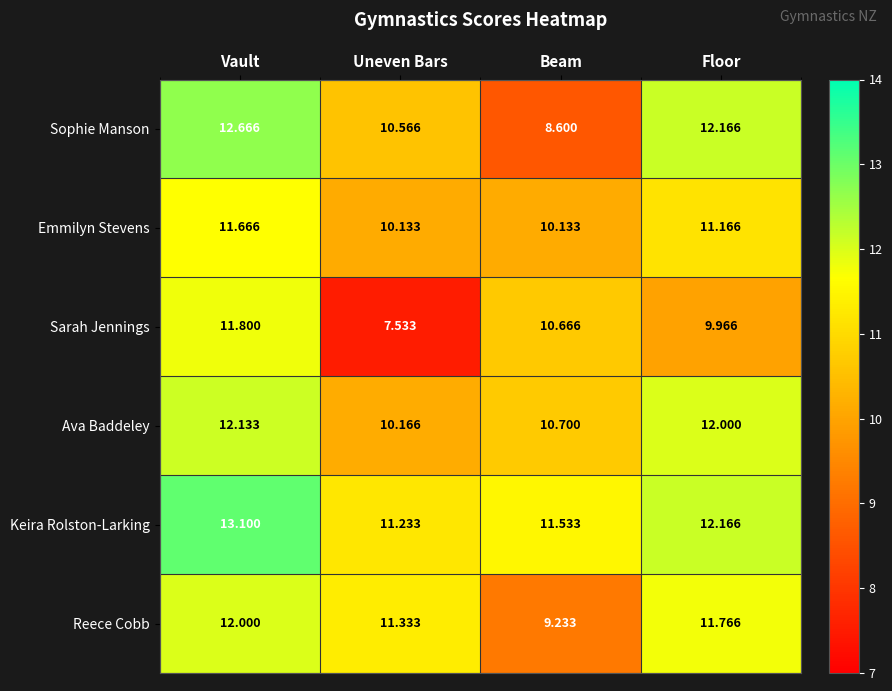

How many categories are shown in the chart?

4